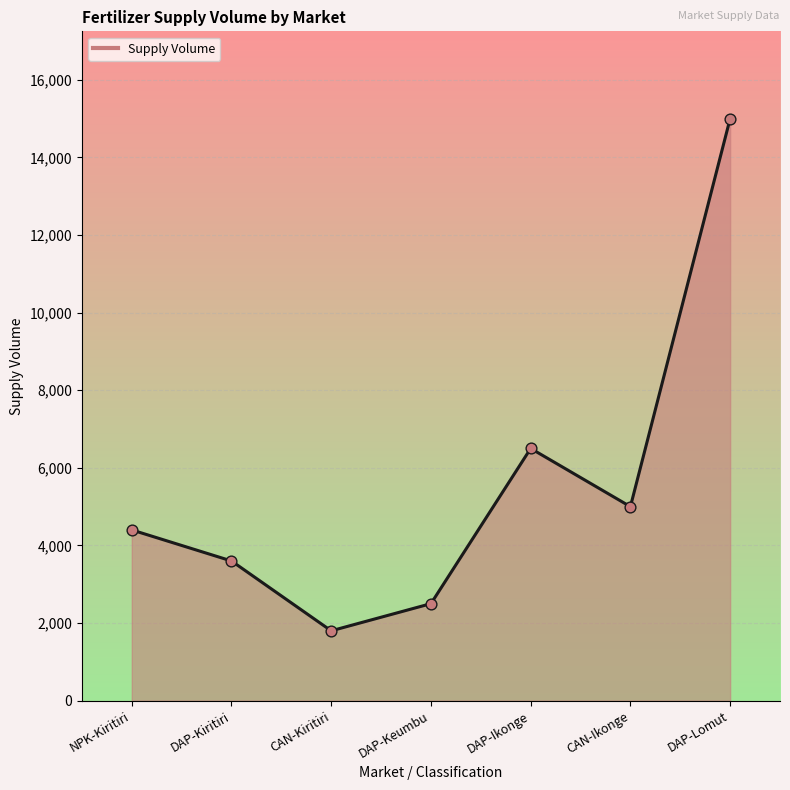

Between DAP-Keumbu and CAN-Ikonge, which is larger?

CAN-Ikonge